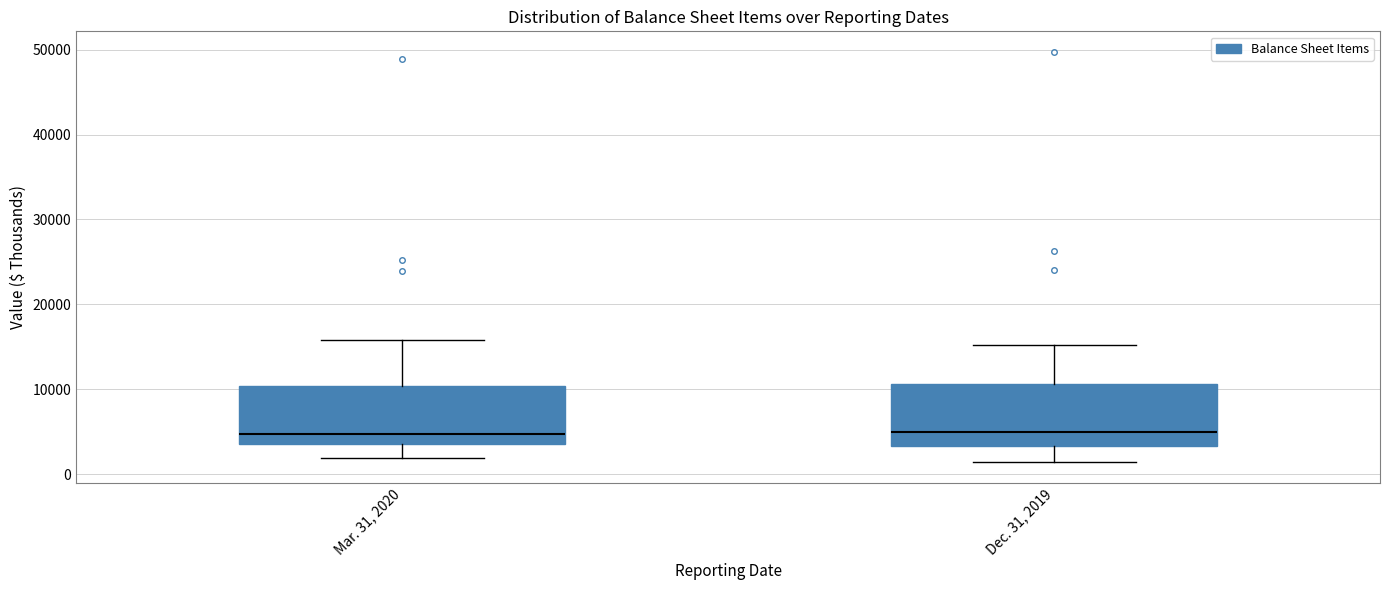

Reading left to right, transcribe this box plot: for each box, give where its median line is, the range the box spans, and where its two whiskers end, as read against the y-axis. The values are not printed on the chart, so give them approximately, as read against the axis.

Mar. 31, 2020: median 5000, box 4000 to 10000, whiskers 2000 to 16000
Dec. 31, 2019: median 5000, box 3000 to 11000, whiskers 1000 to 15000